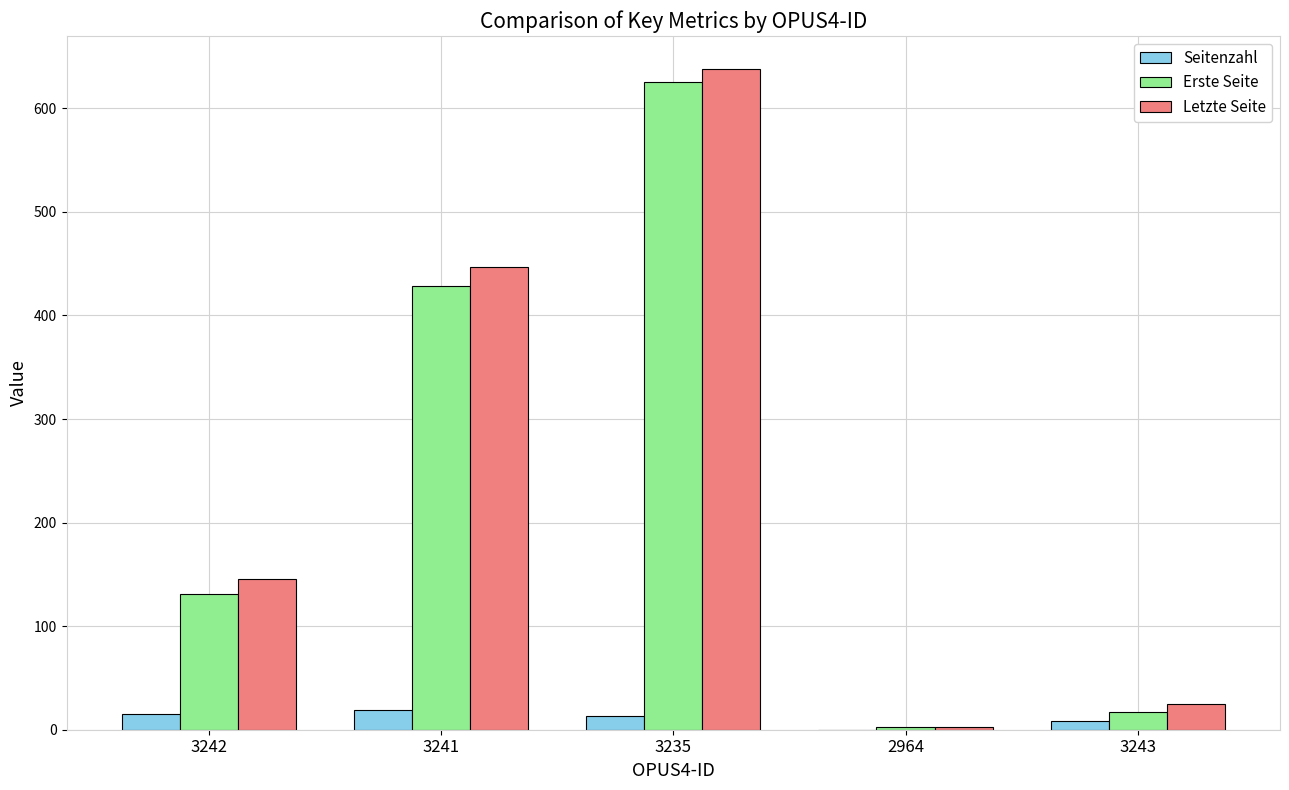

What is the difference between the Erste Seite values at 3241 and 2964?

425